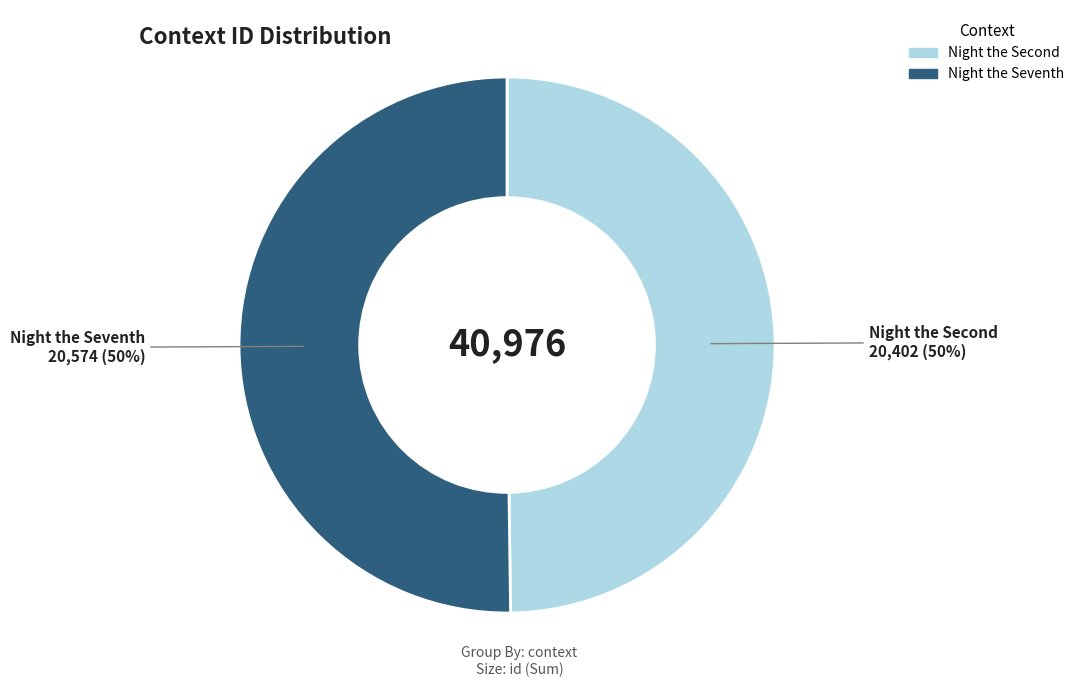

True or false: Night the Seventh accounts for 56% of the total.

False